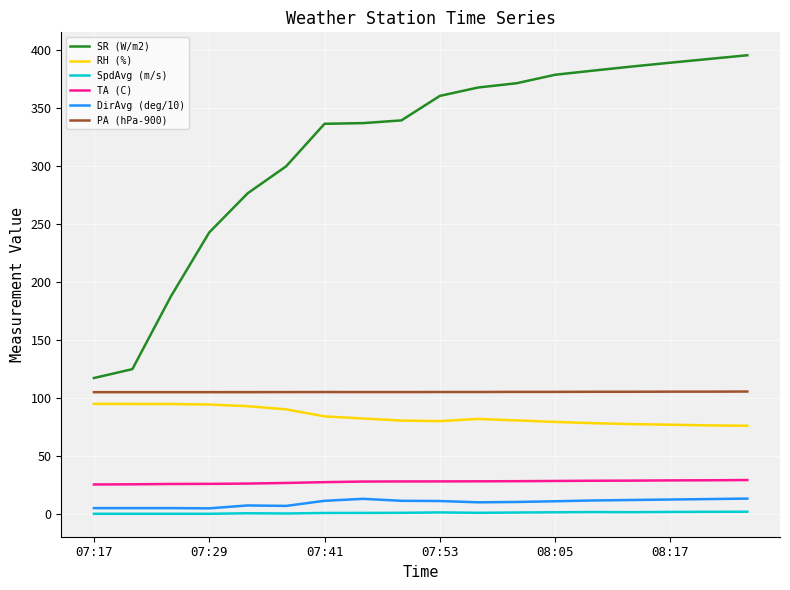

True or false: TA (C) and PA (hPa-900) intersect in this chart.

False